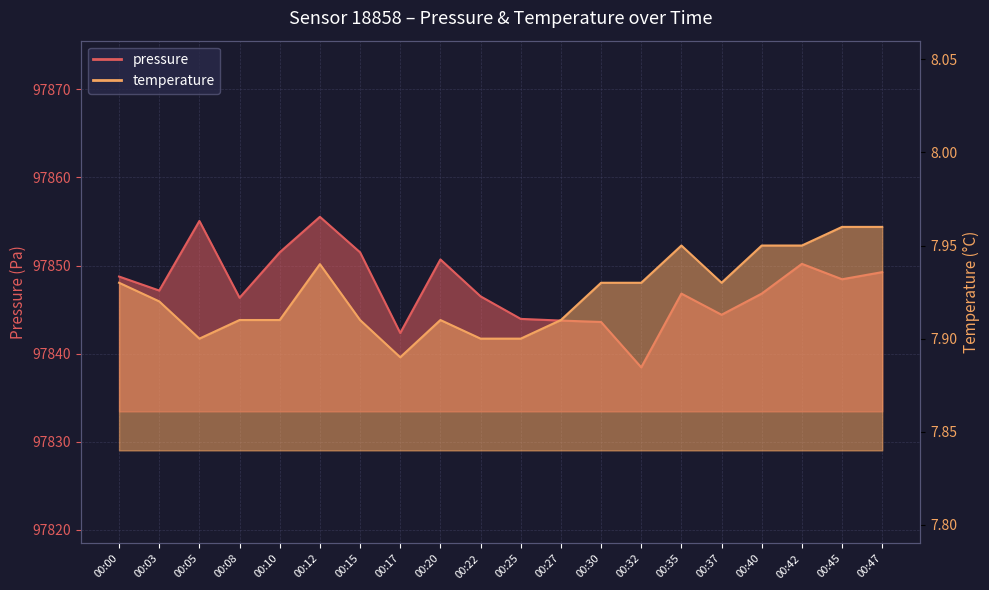

How many lines are shown in the chart?

2